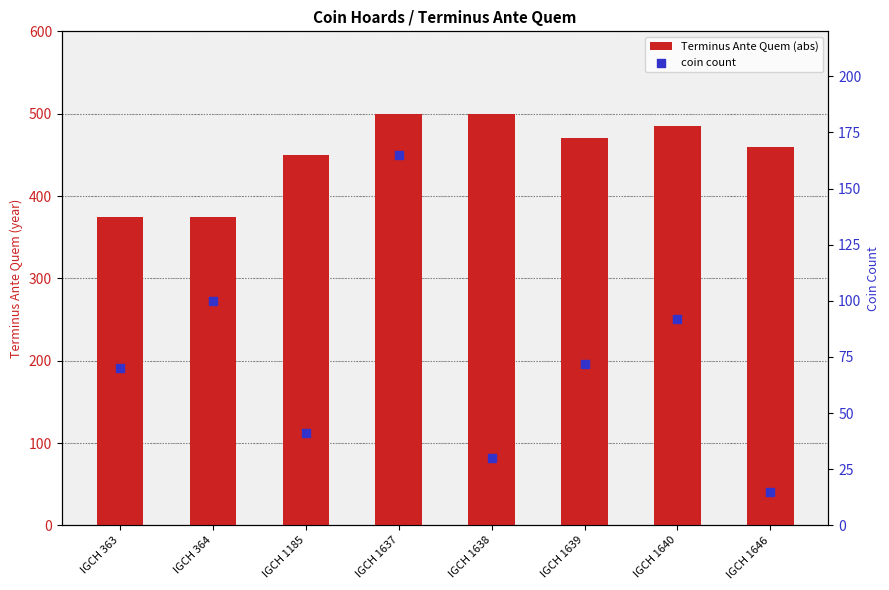

Which series contains the lowest Y value?

coin count